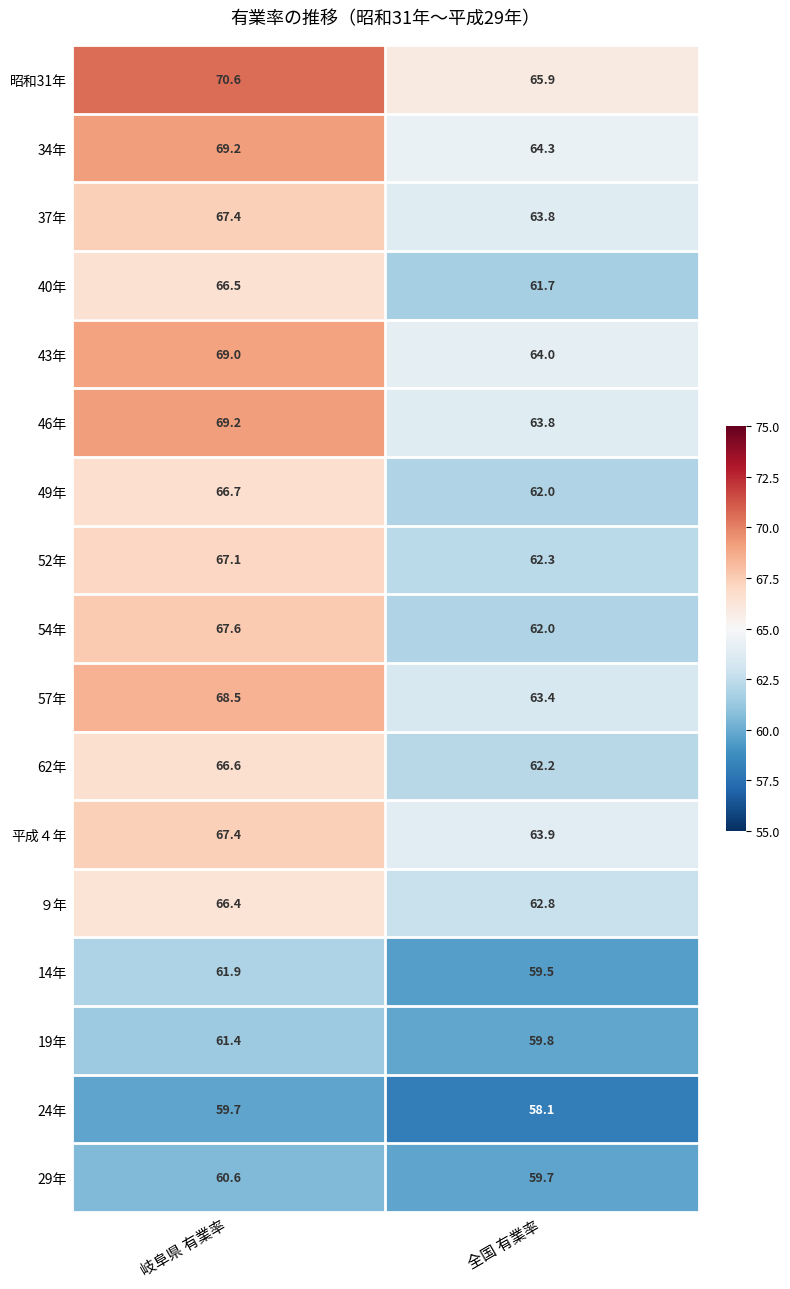

Rank the categories by 43年 value from lowest to highest.

全国 有業率, 岐阜県 有業率